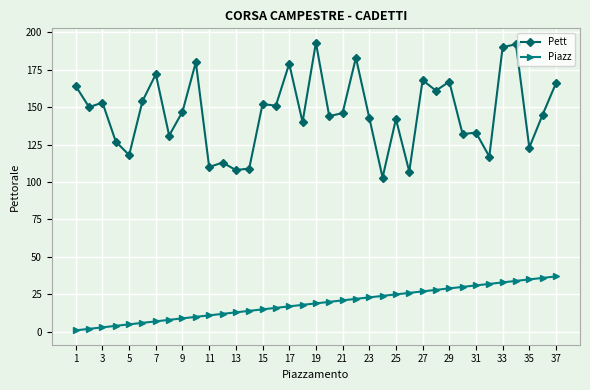

List the series in order of their overall mean, highest first.

Pett, Piazz